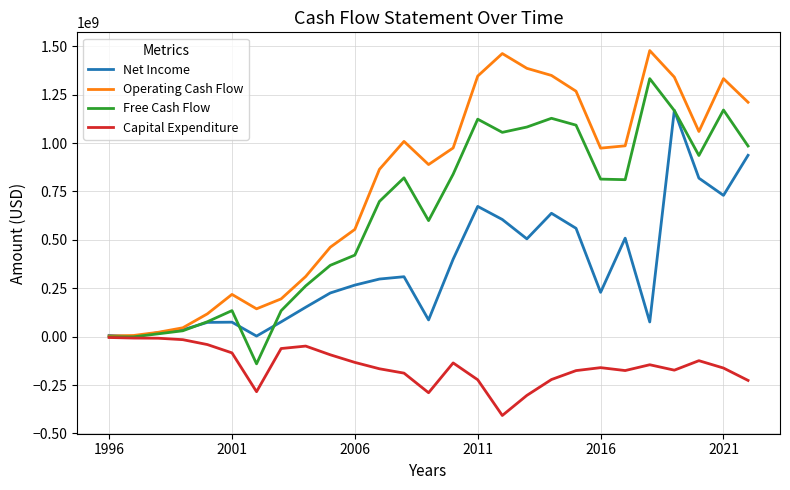

What are all the series names shown in the legend?

Net Income, Operating Cash Flow, Free Cash Flow, Capital Expenditure